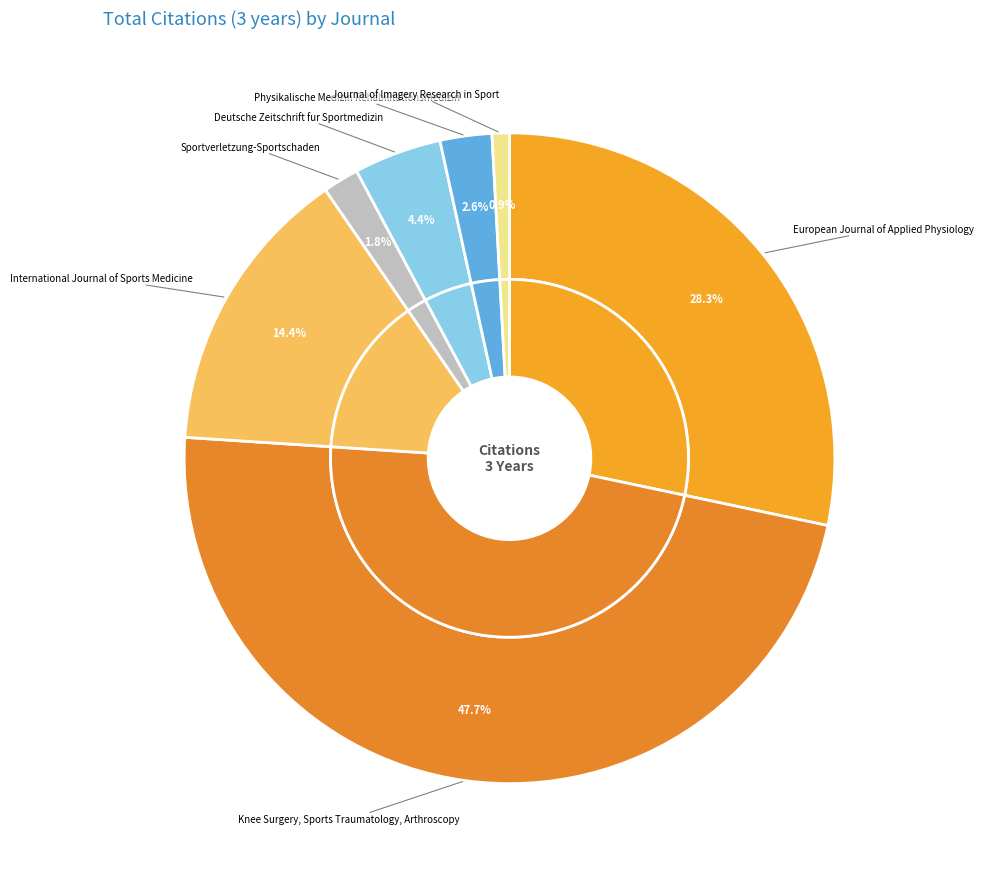

The Sportverletzung-Sportschaden slice represents 2% of the pie. True or false?

True